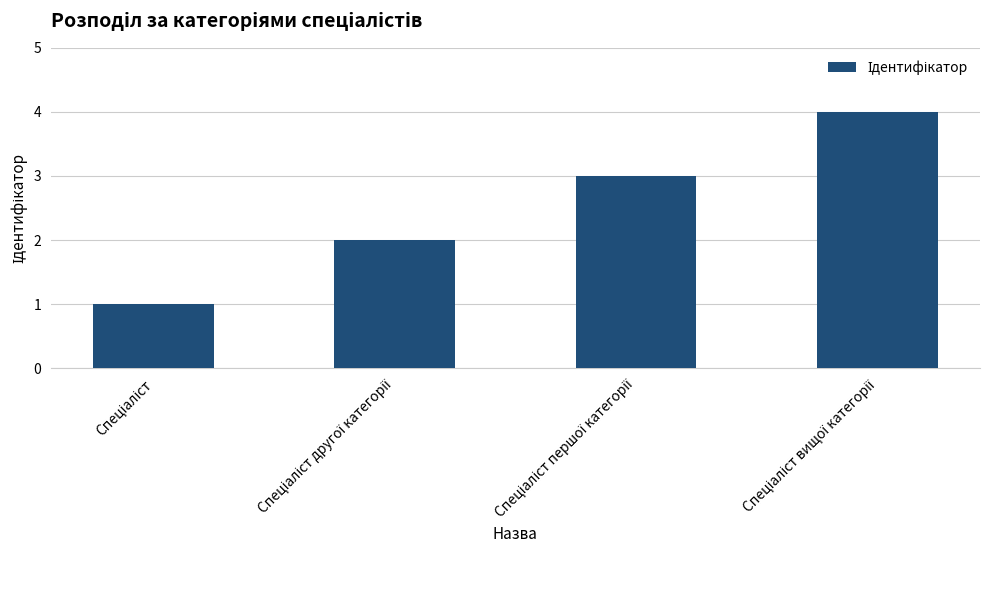

What is the sum of all values?

10